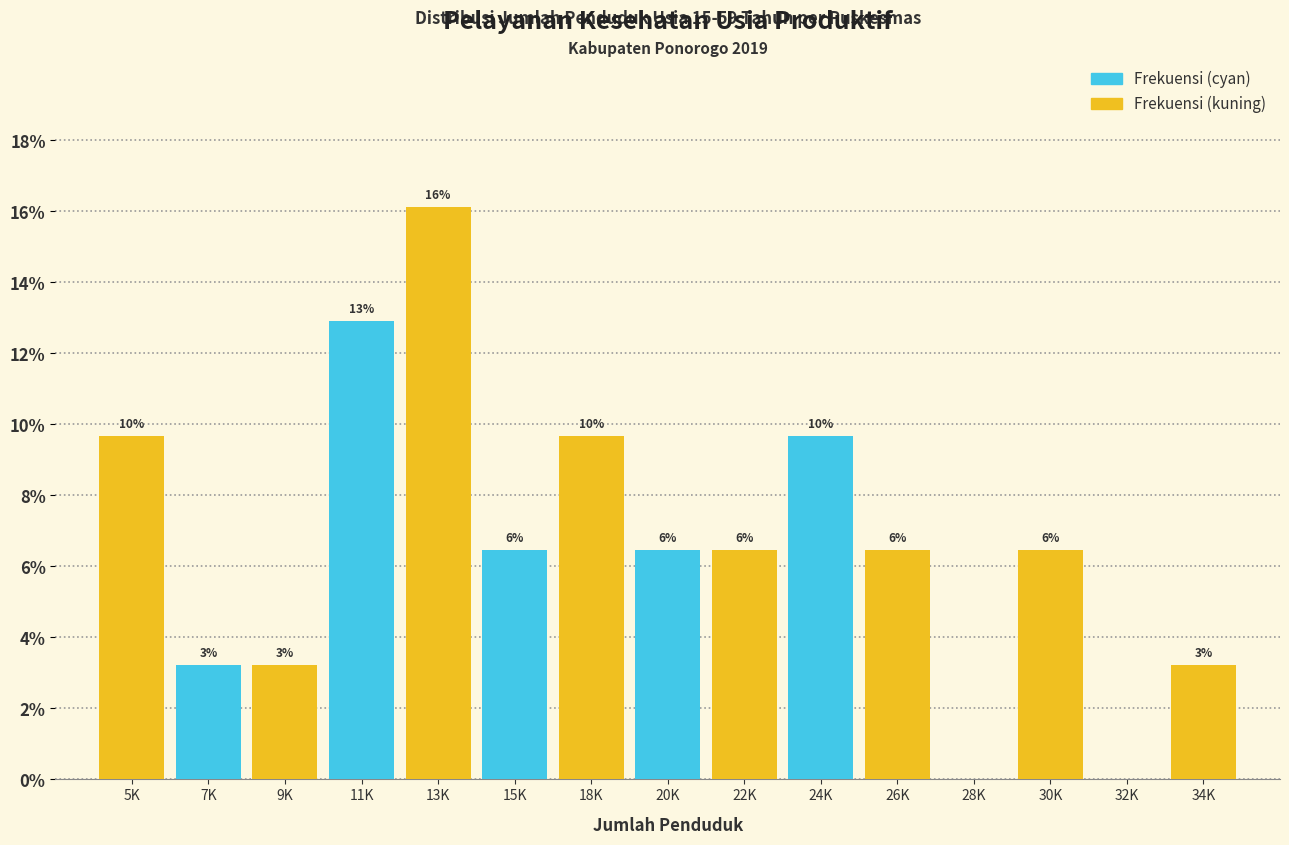

Are the bars horizontal?

No